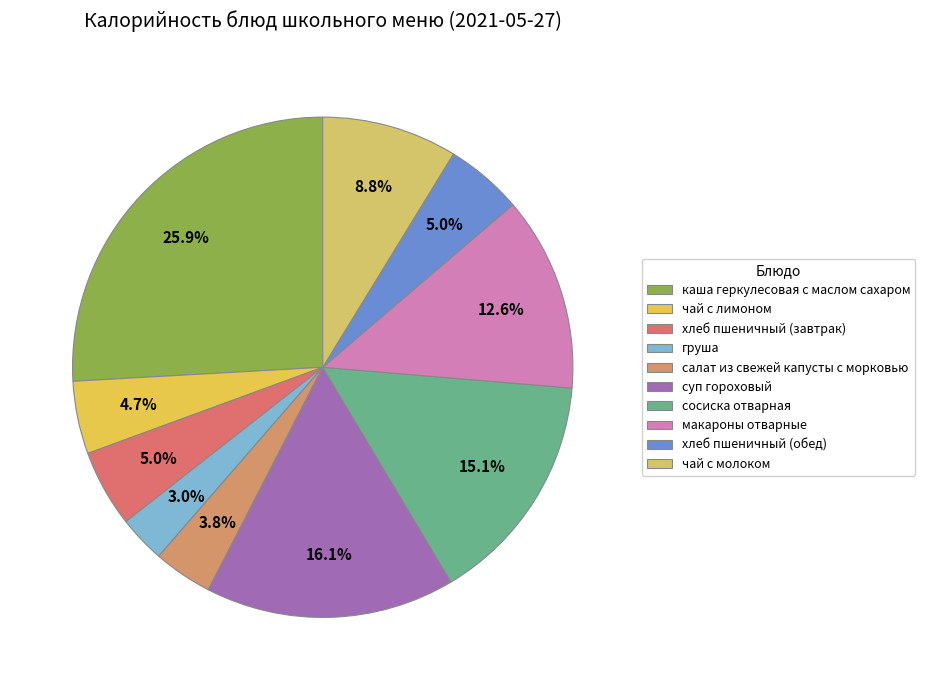

Count the number of slices in the pie.

10